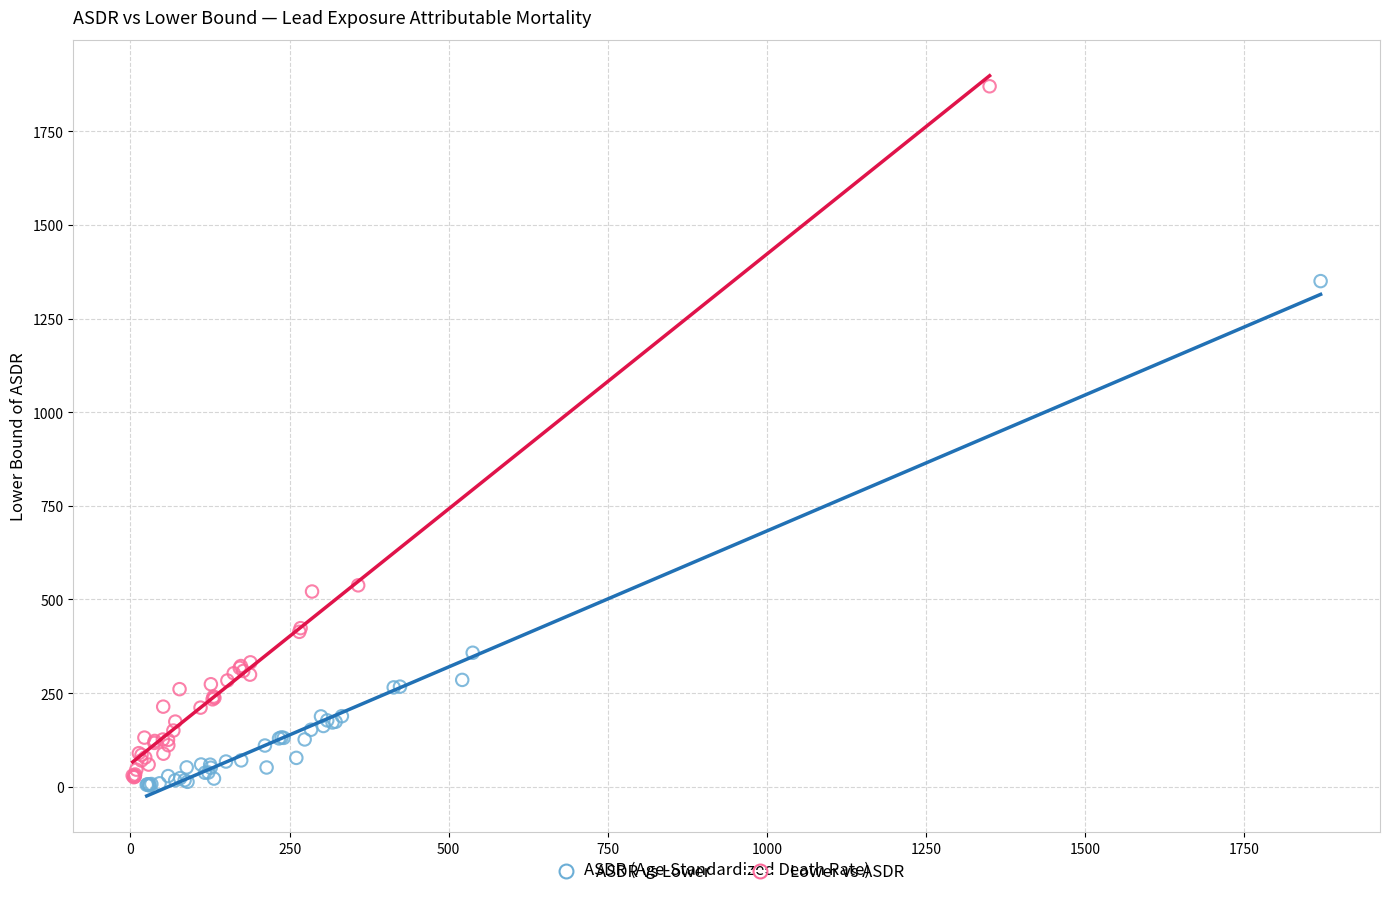

What are all the series names shown in the legend?

ASDR vs Lower, Lower vs ASDR